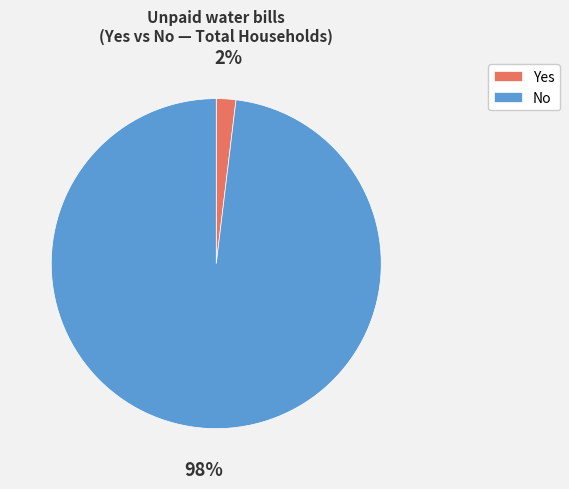

Rank the categories by value from highest to lowest.

No, Yes